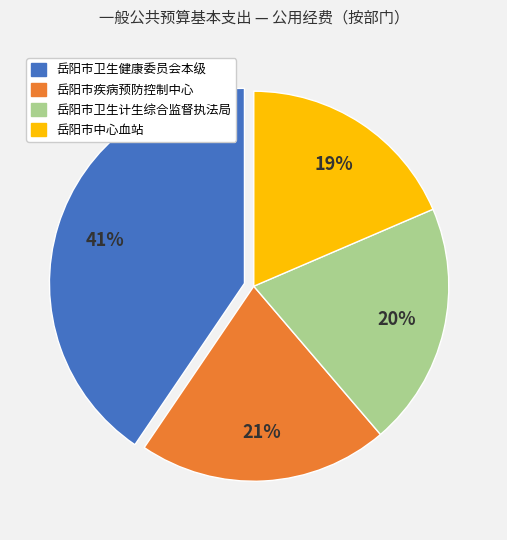

To the nearest percent, what is the difference between the largest and smallest slice percentages?

22%